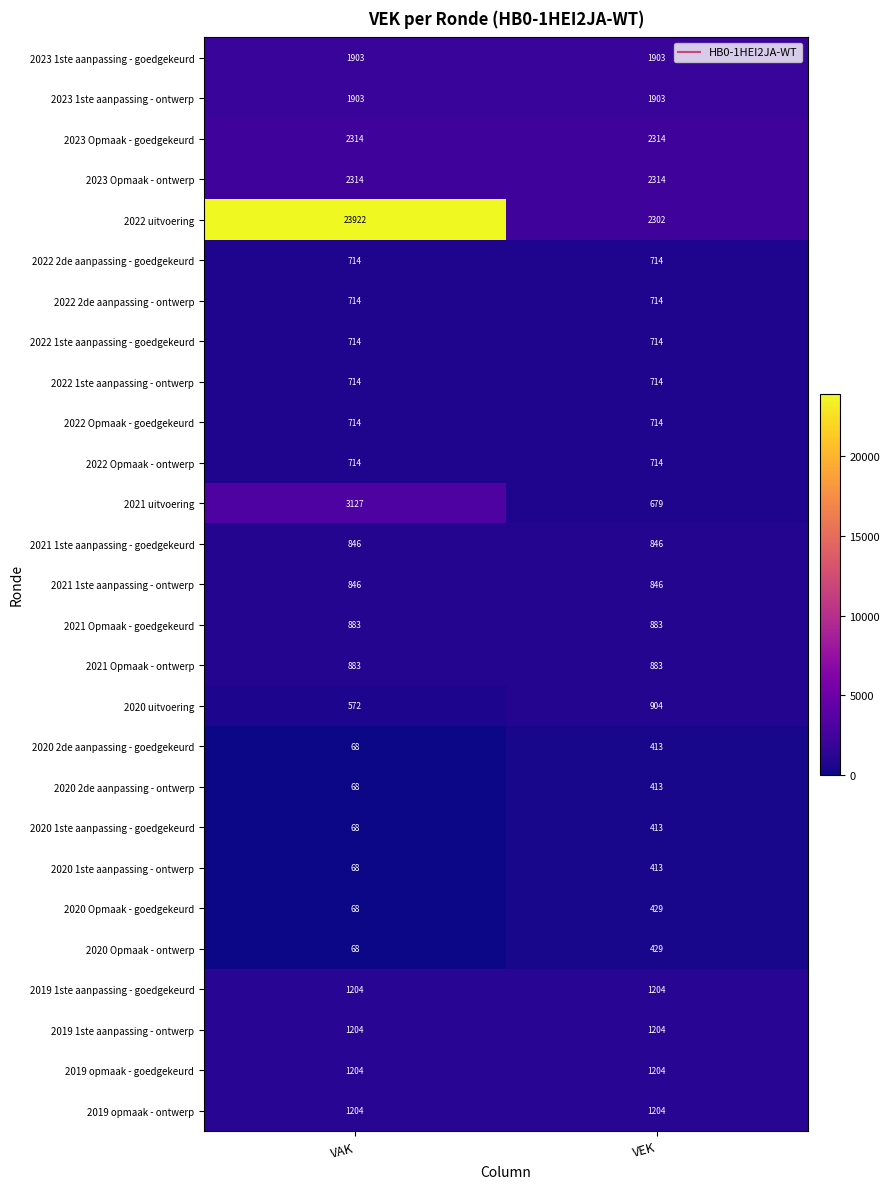

Which series changed the most between VAK and VEK?

2022 uitvoering